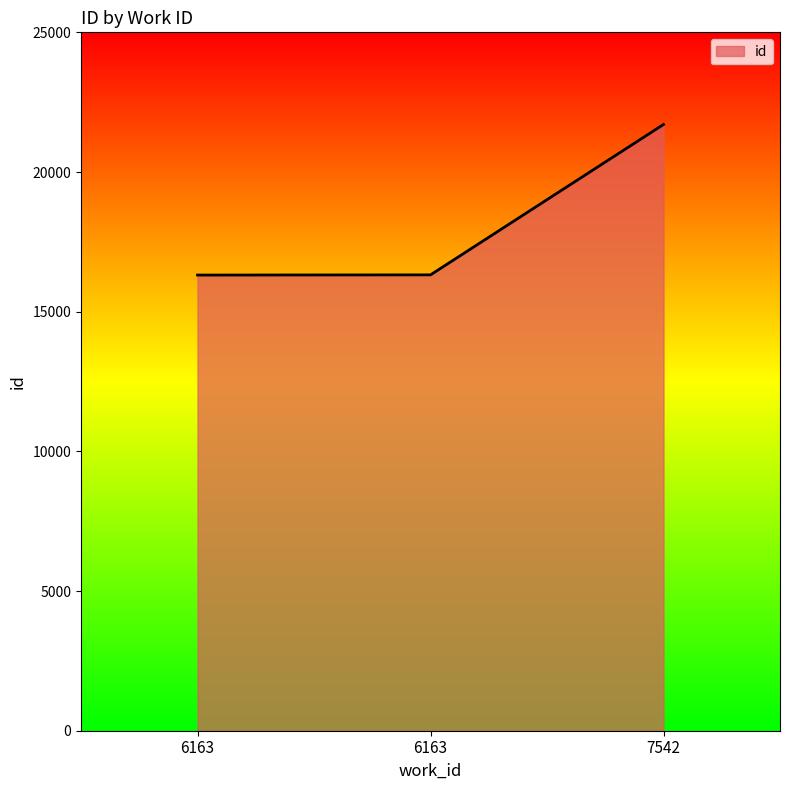

Count the number of data series in this chart.

1